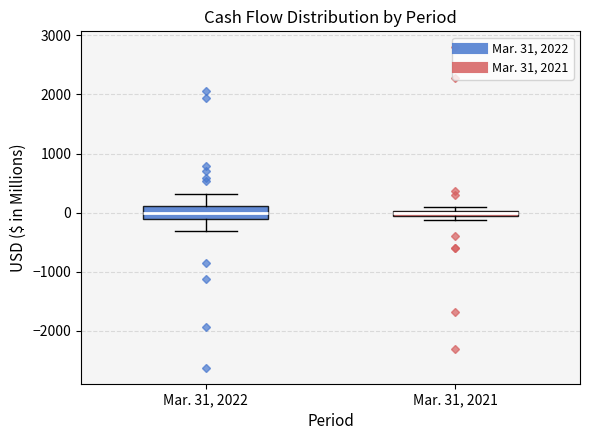

Which box is the tallest, from its lower edge to its upper edge?

Mar. 31, 2022